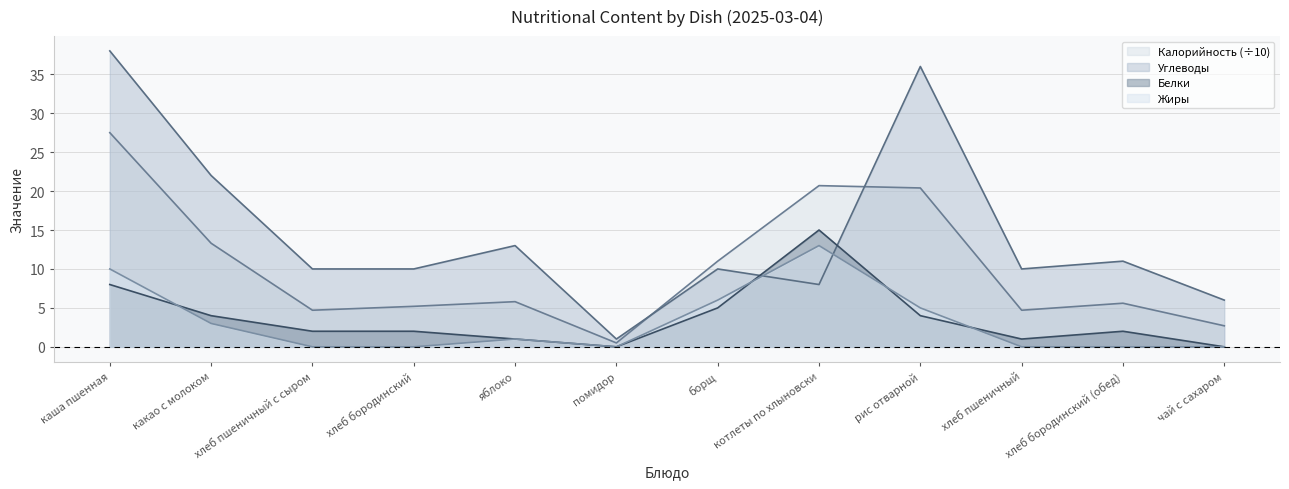

Reading left to right, list all the values displayed in this chart.

Калорийность: 27.5	13.3	4.7	5.2	5.8	0.5	11.0	20.7	20.4	4.7	5.6	2.7
Белки: 8.0	4.0	2.0	2.0	1.0	0.0	5.0	15.0	4.0	1.0	2.0	0.0
Жиры: 10.0	3.0	0.0	0.0	1.0	0.0	6.0	13.0	5.0	0.0	0.0	0.0
Углеводы: 38.0	22.0	10.0	10.0	13.0	1.0	10.0	8.0	36.0	10.0	11.0	6.0